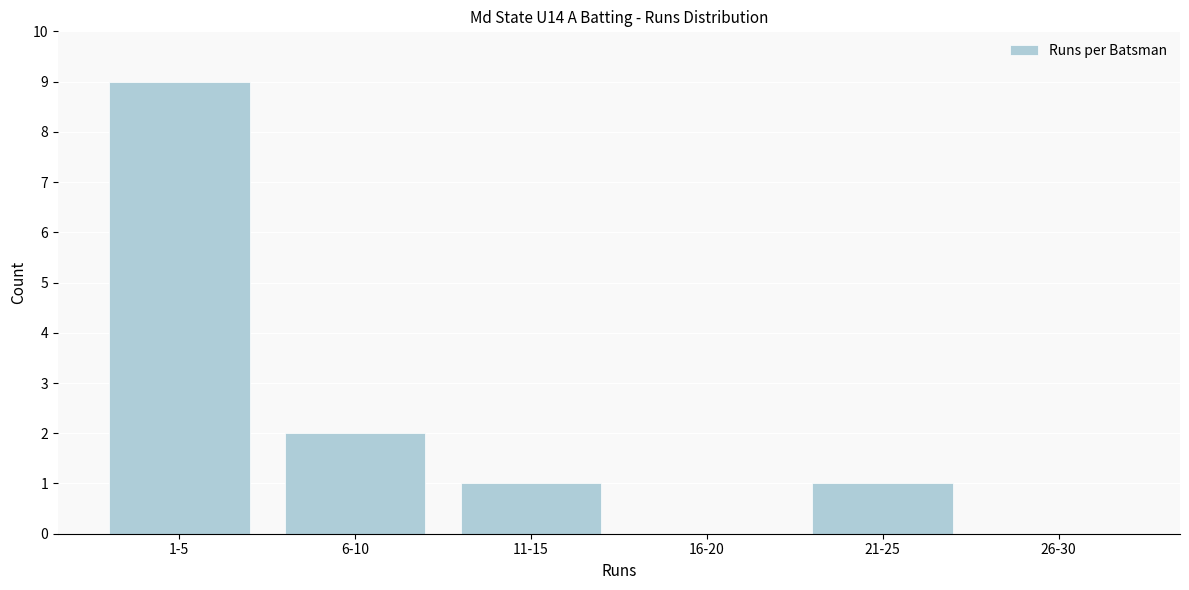

Reading left to right, list all the values displayed in this chart.

1-5=9	6-10=2	11-15=1	16-20=0	21-25=1	26-30=0